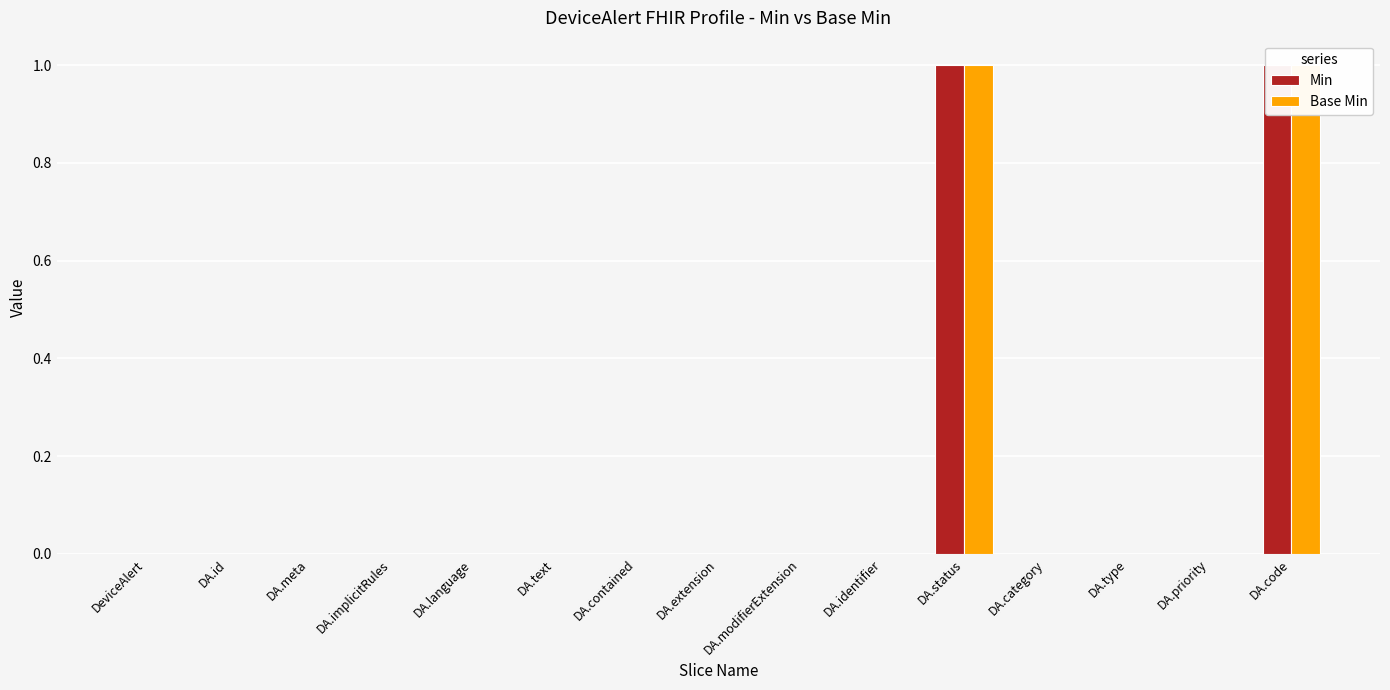

What are all the series names shown in the legend?

Min, Base Min